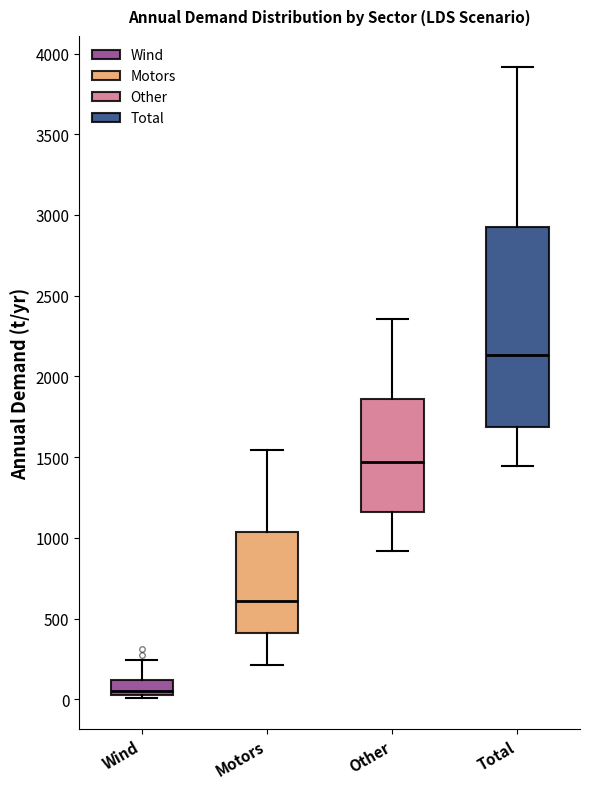

Where is the lower edge of the box for Total on the y-axis? The values are not printed on the chart, so give them approximately, as read against the axis.

1700